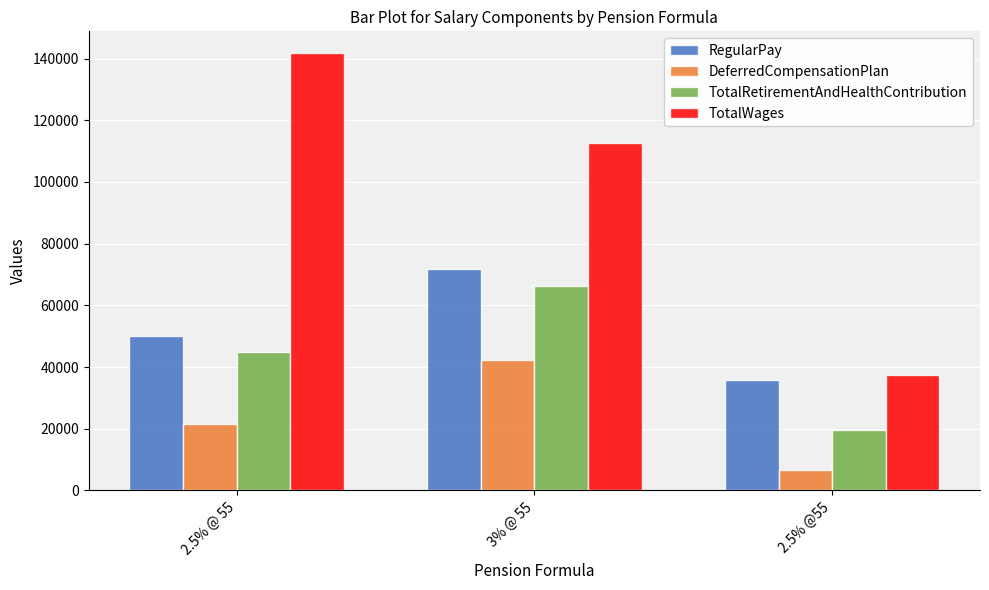

List the labels in order of DeferredCompensationPlan value, smallest first.

2.5% @55, 2.5% @ 55, 3% @ 55